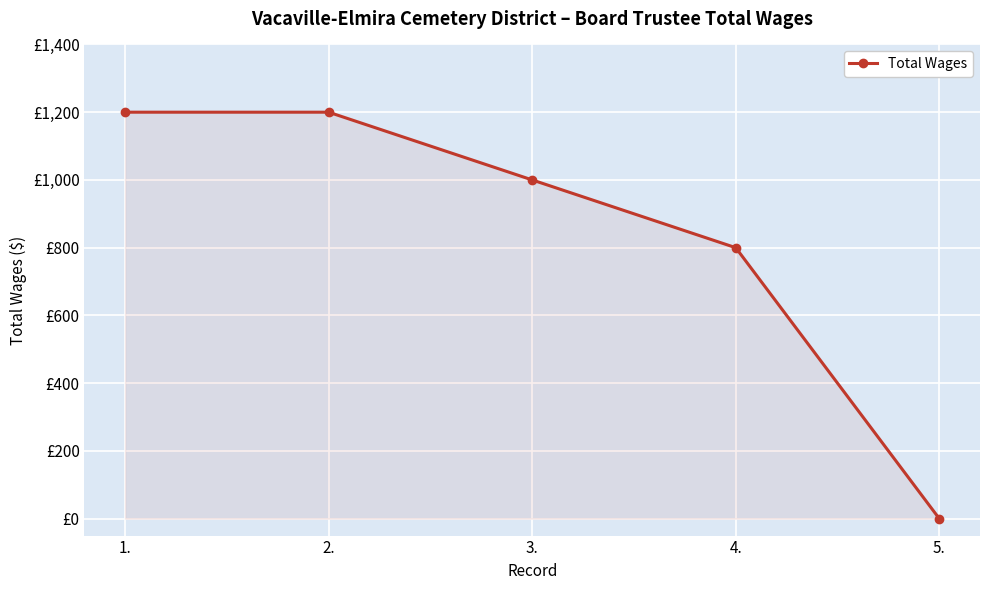

Which has a higher value, 4. or 1.?

1.